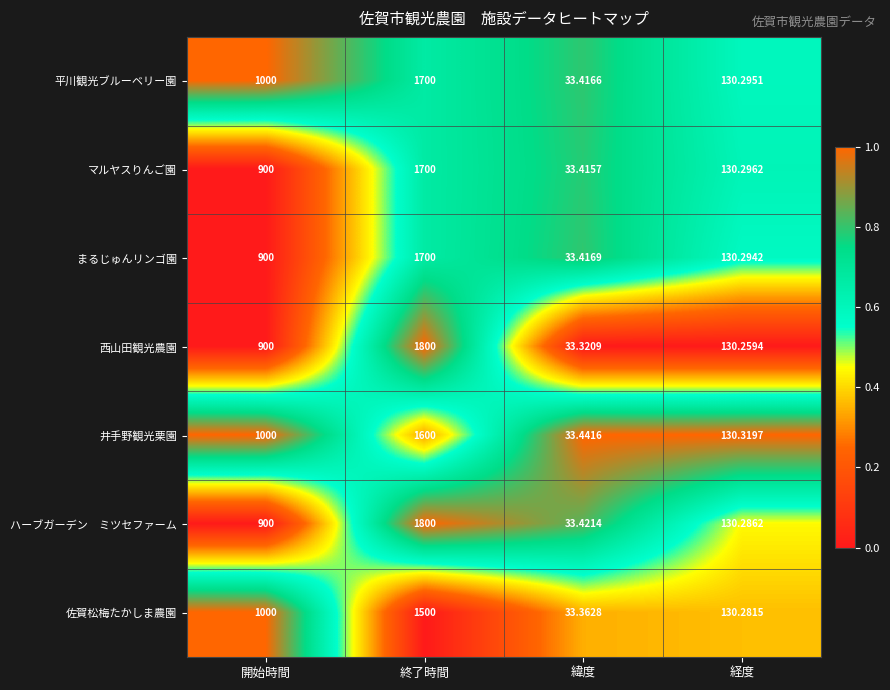

At which category is the sum across all series the highest?

終了時間